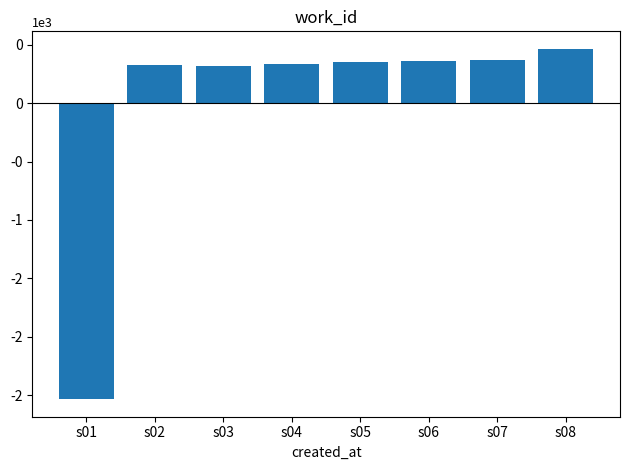

Reading left to right, list all the values displayed in this chart.

s01=-2536	s02=326	s03=323	s04=333	s05=352	s06=363	s07=373	s08=466